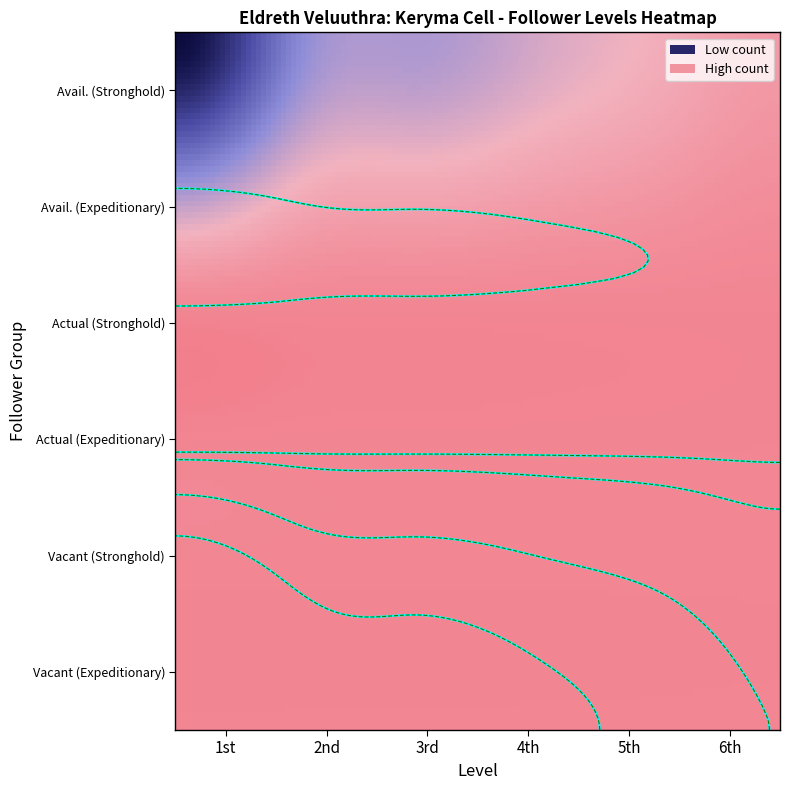

How many data points does each series have?

6